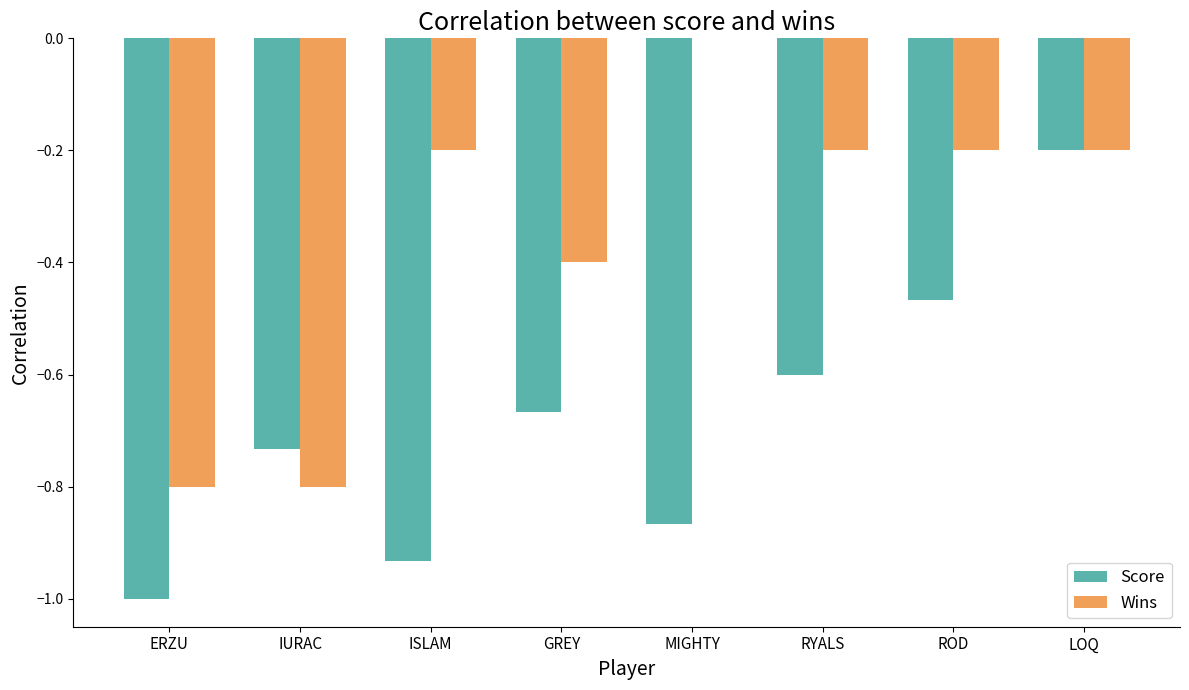

Which label corresponds to the largest value in the chart?

MIGHTY